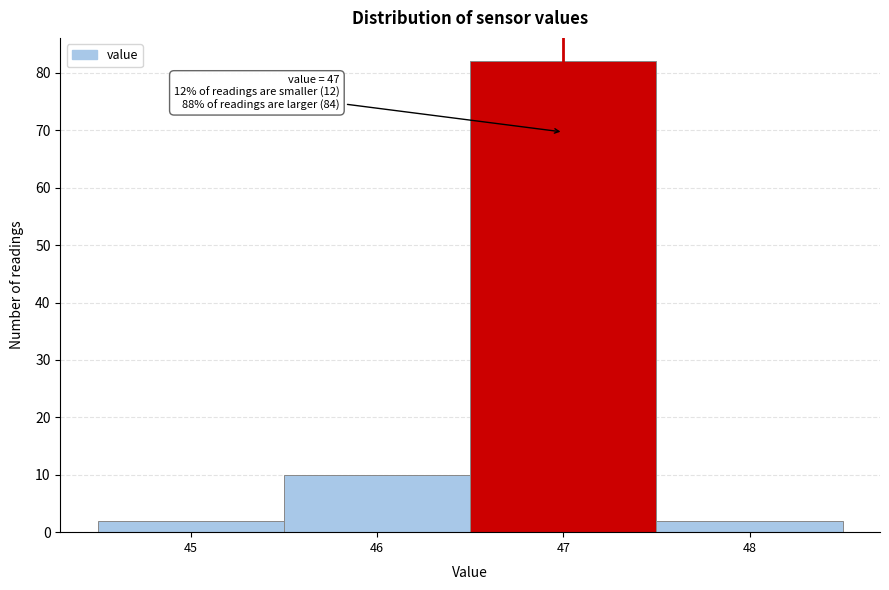

Which range on the x-axis has the tallest bar?

46.5 to 47.5